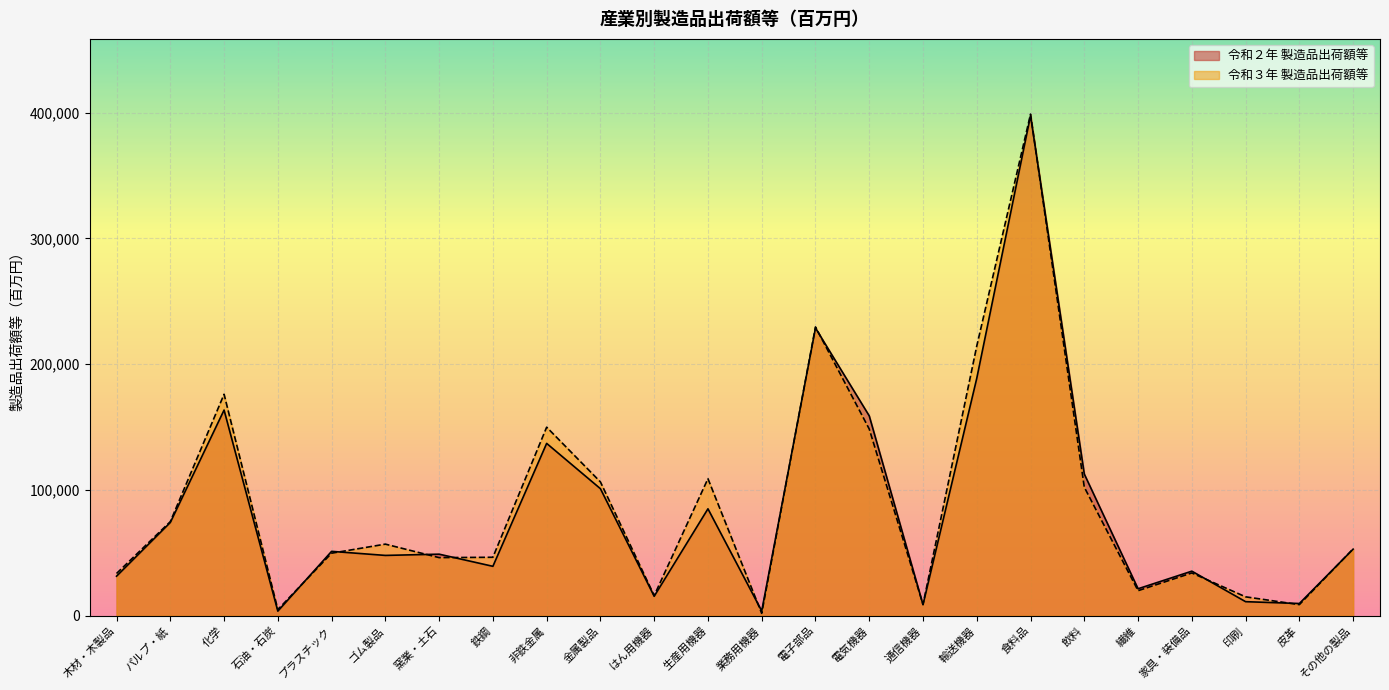

Rank the series at パルプ・紙 from lowest to highest value.

令和２年 製造品出荷額等, 令和３年 製造品出荷額等